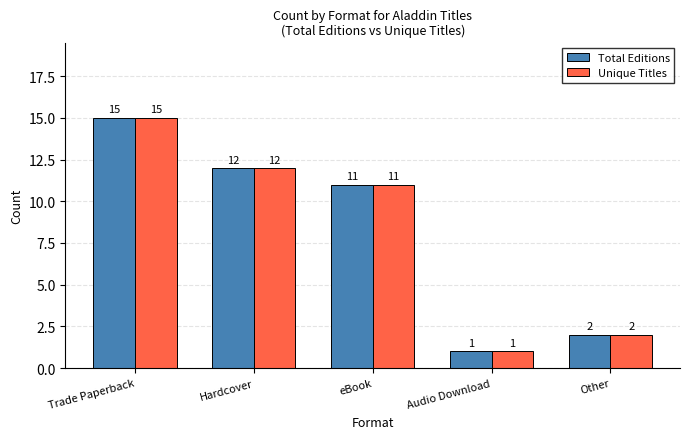

What are all the series names shown in the legend?

Total Editions, Unique Titles